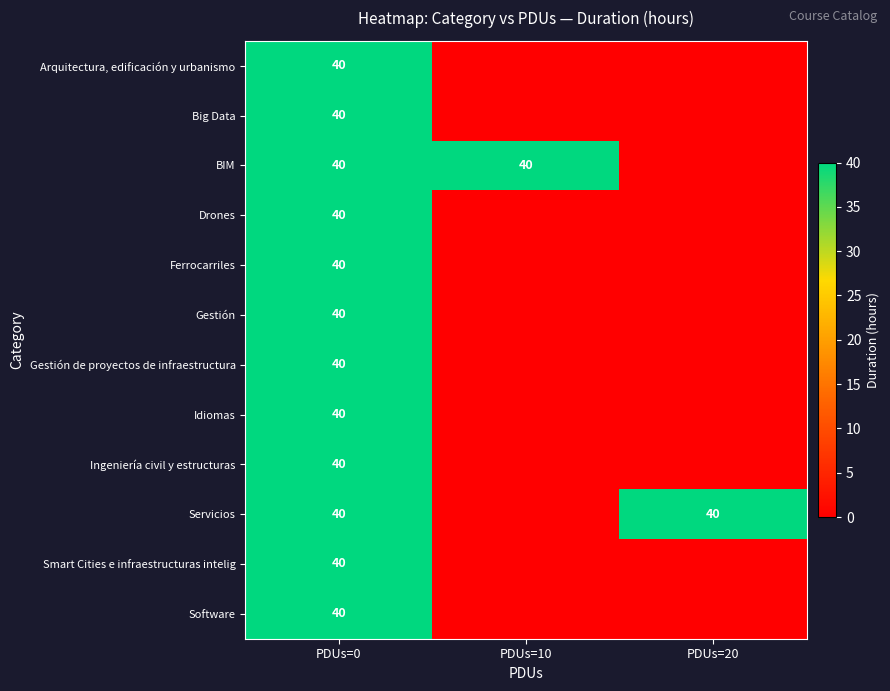

At which category is the sum across all series the highest?

PDUs=0